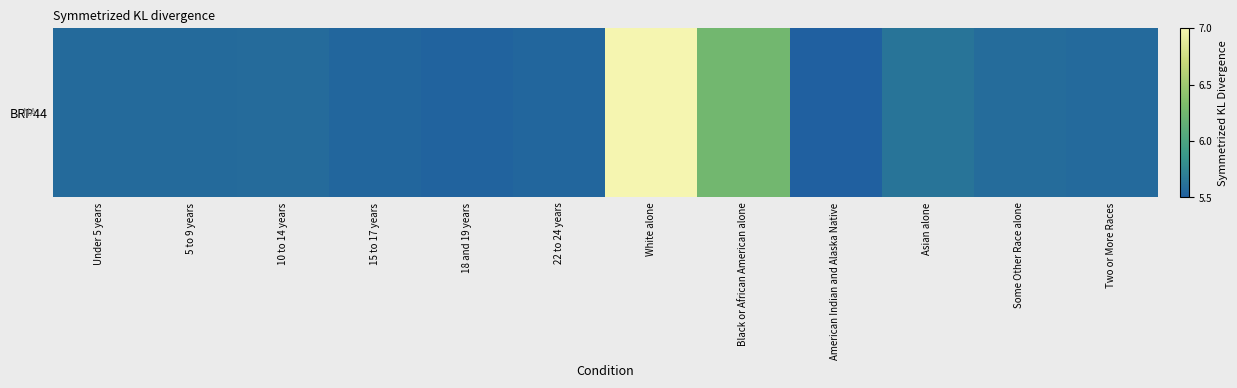

What is the difference between the second highest and second lowest values?

0.7